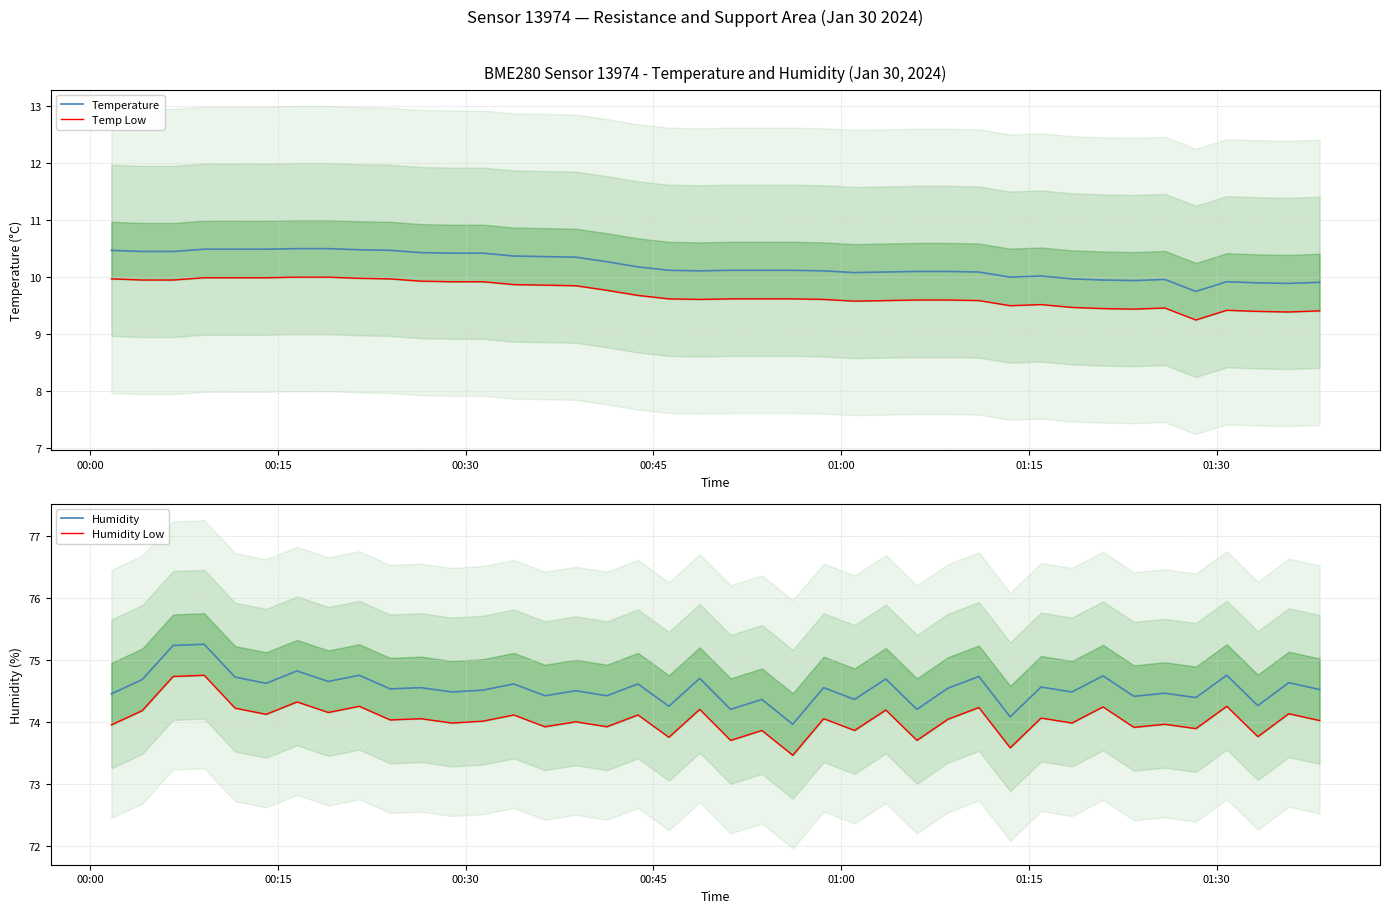

What is the minimum value for Temperature?

9.8